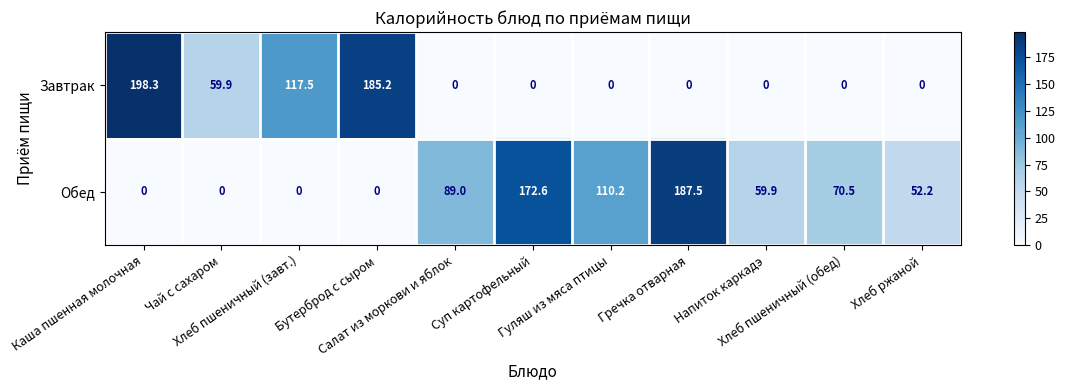

At which category is the sum across all series the highest?

Каша пшенная молочная